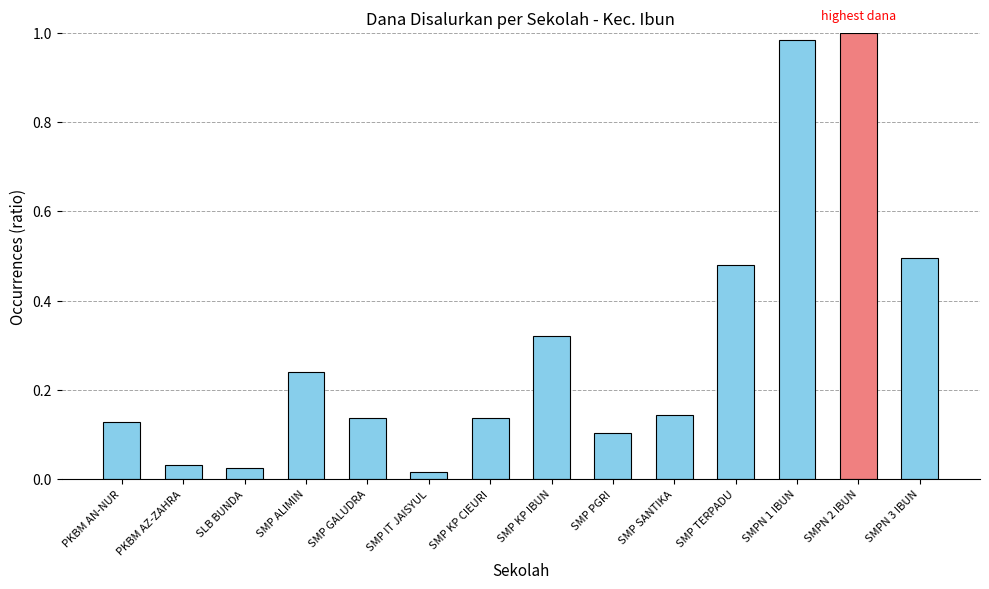

The value at SMP PGRI is 0.2. True or false?

False